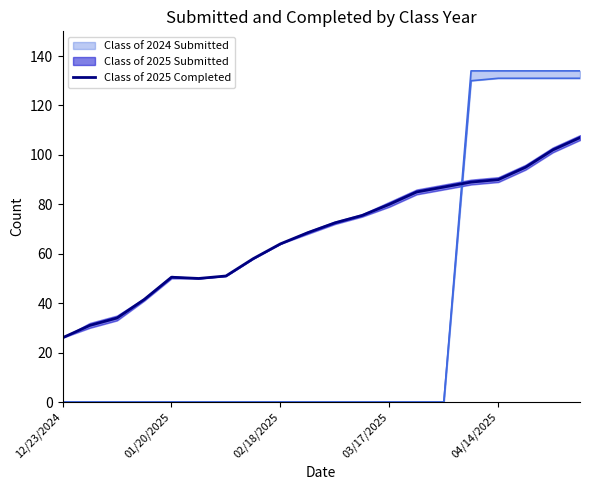

Which category has the lowest value in the Class of 2025 Completed series?

12/23/2024